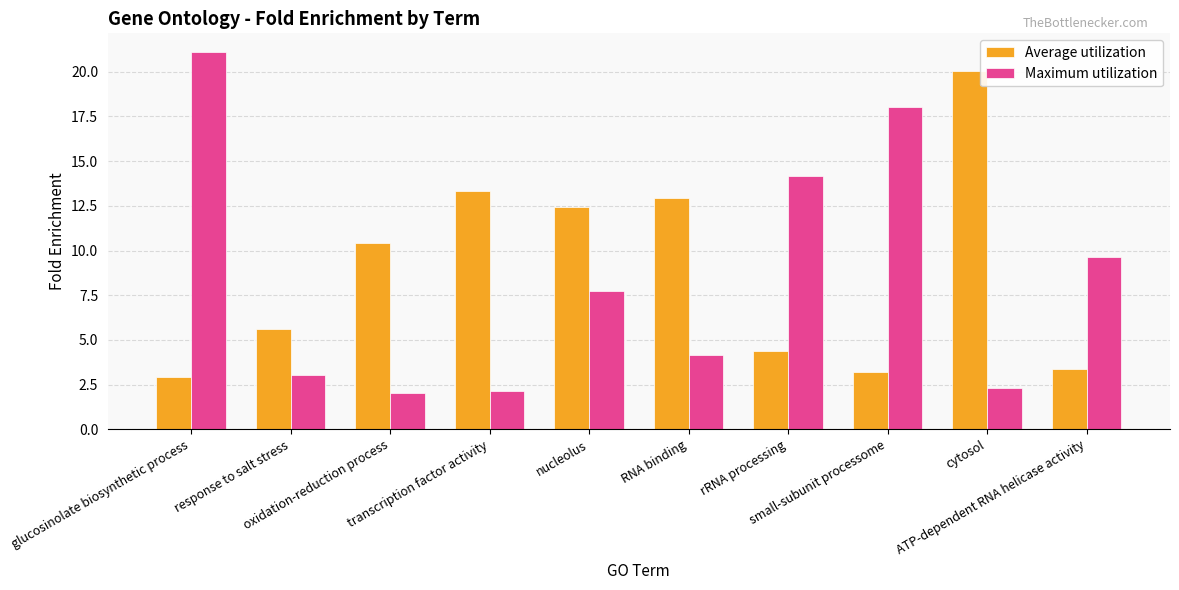

Which category has the highest value in the Average utilization series?

cytosol